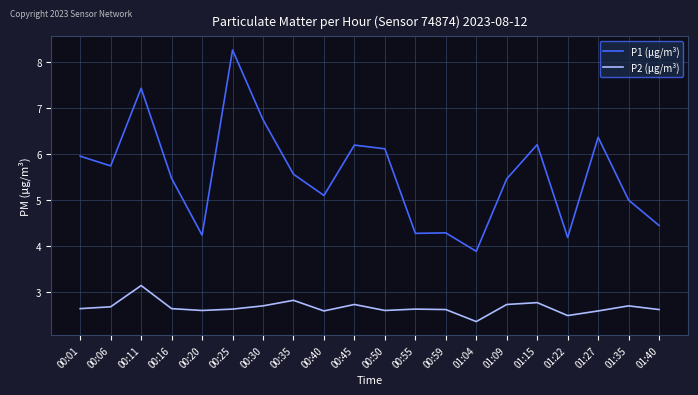

True or false: P1 (μg/m³) has more than 2 interior local peaks.

True